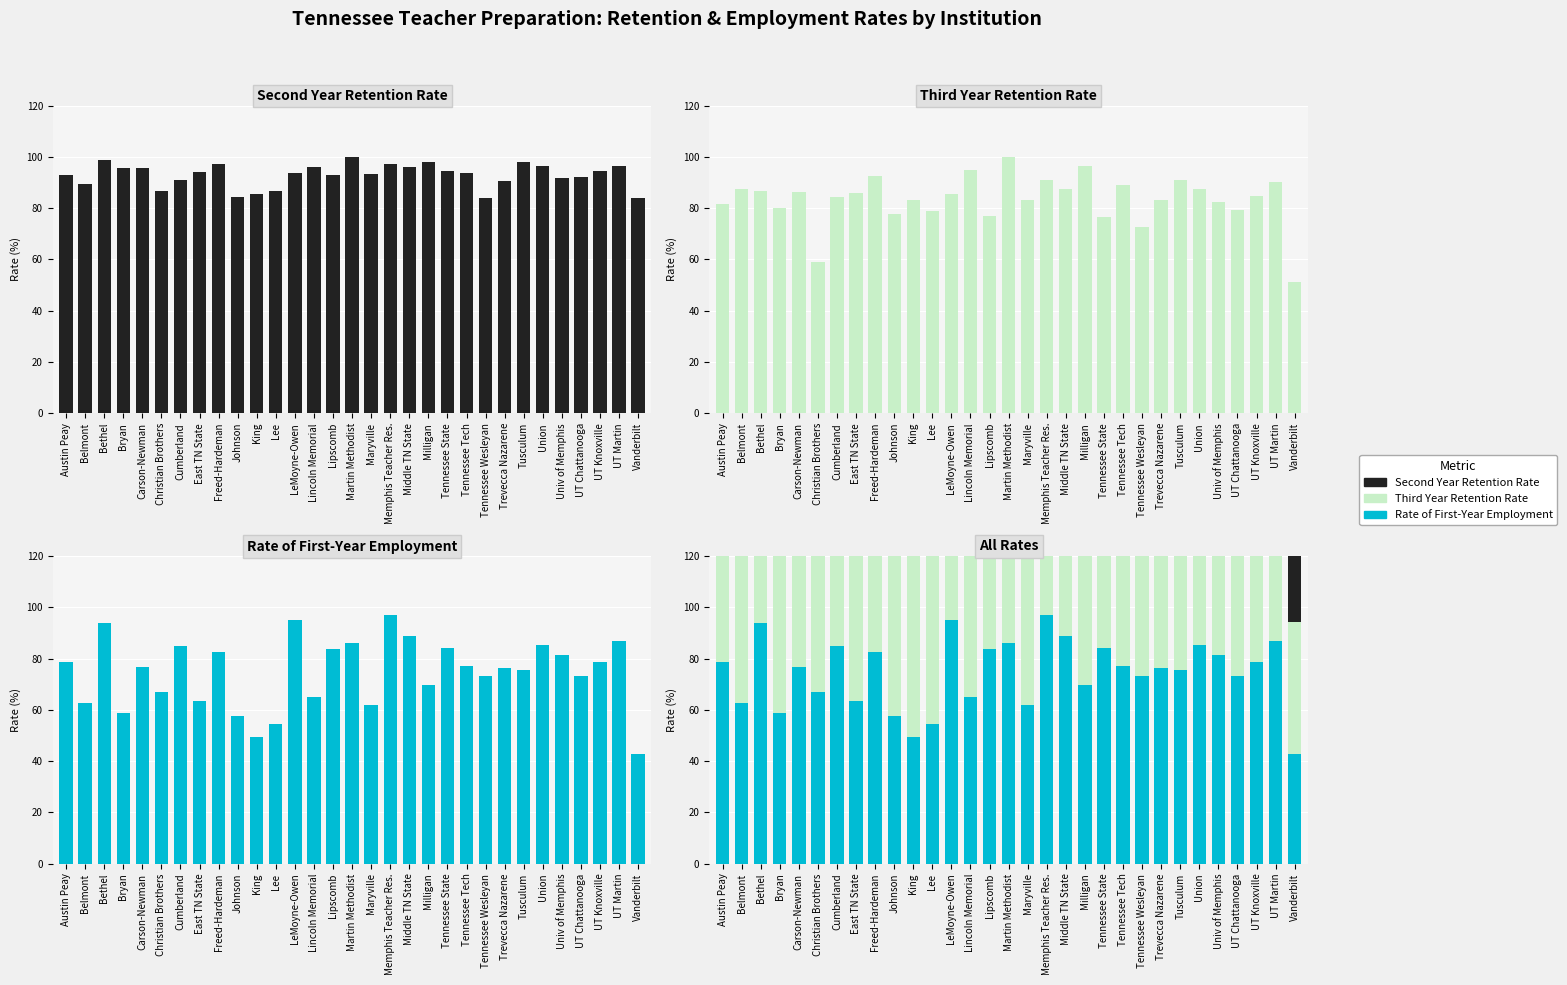

What is the average value of the Second Year Retention Rate series?

93.0